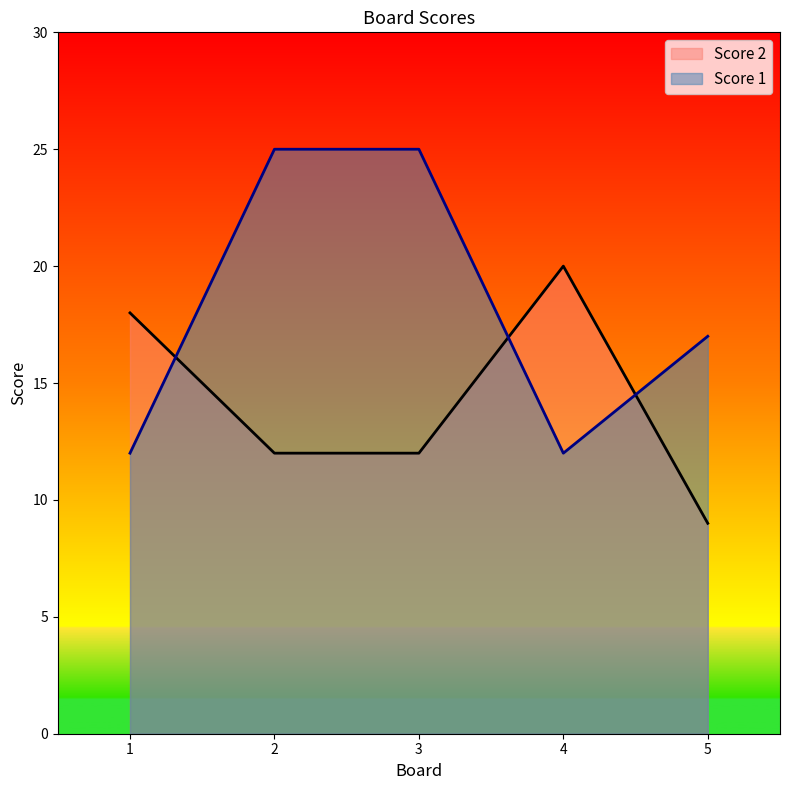

What is the maximum value for Score 2?

20